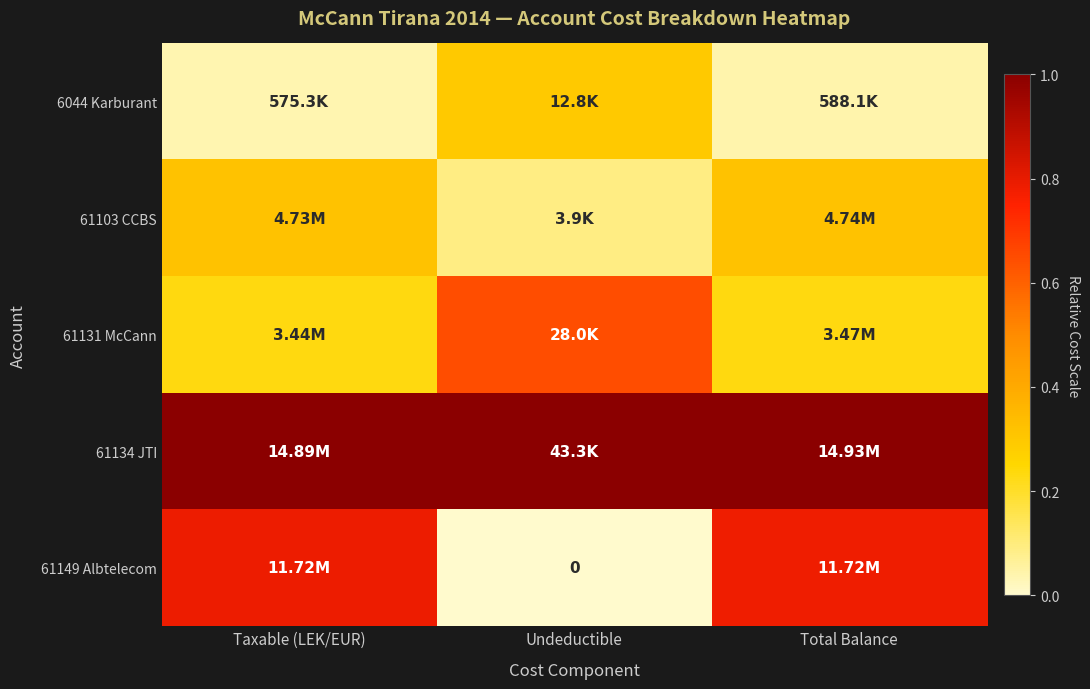

At Undeductible, list the series in order from smallest to largest.

61149 Albtelecom, 61103 CCBS, 6044 Karburant, 61131 McCann, 61134 JTI